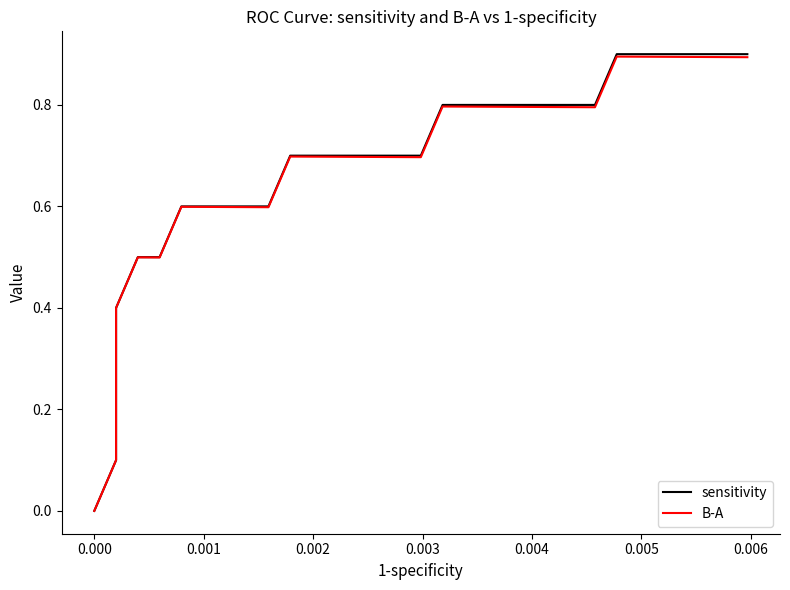

The value of sensitivity at 0.000 is -0.6. True or false?

False